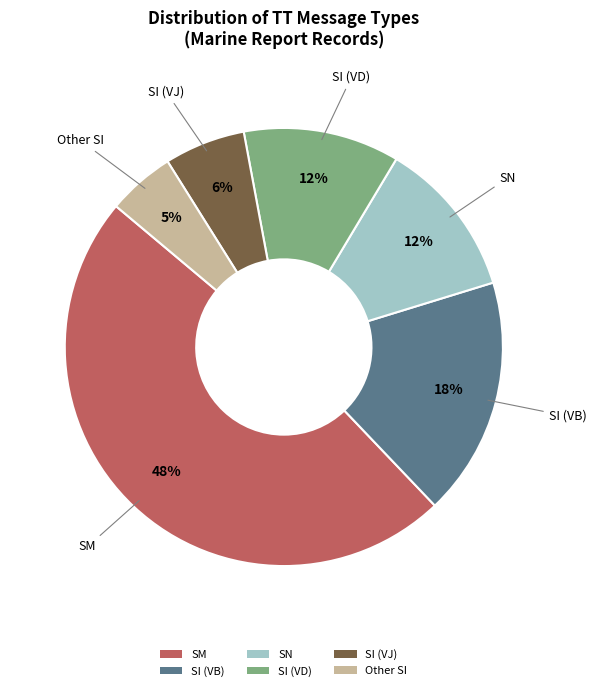

What percentage is the SM slice, to the nearest percent?

48%